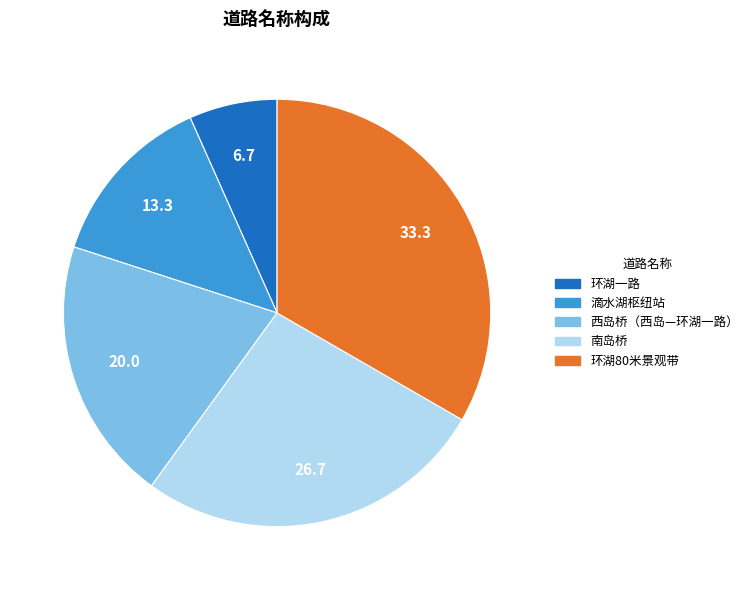

Count the number of slices in the pie.

5